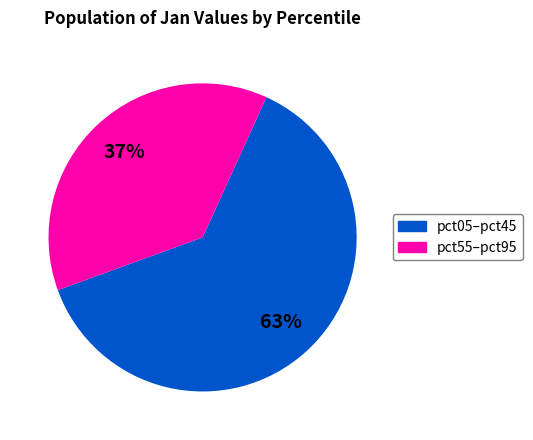

To the nearest percent, what is the average slice percentage?

50%